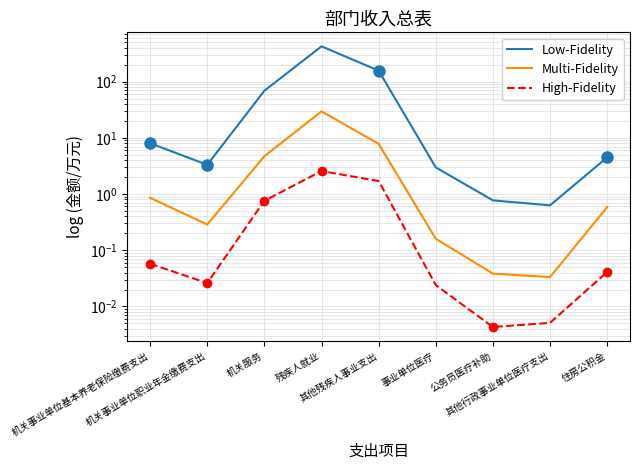

Where is the first local maximum for Low-Fidelity?

残疾人就业